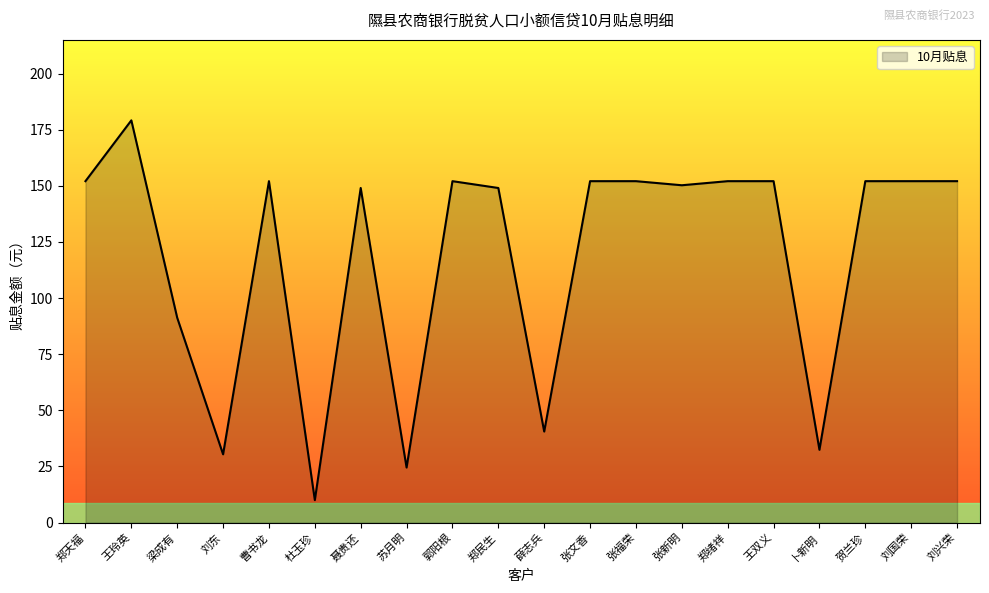

What is the change in value from 王玲英 to 刘国荣?

-27.1